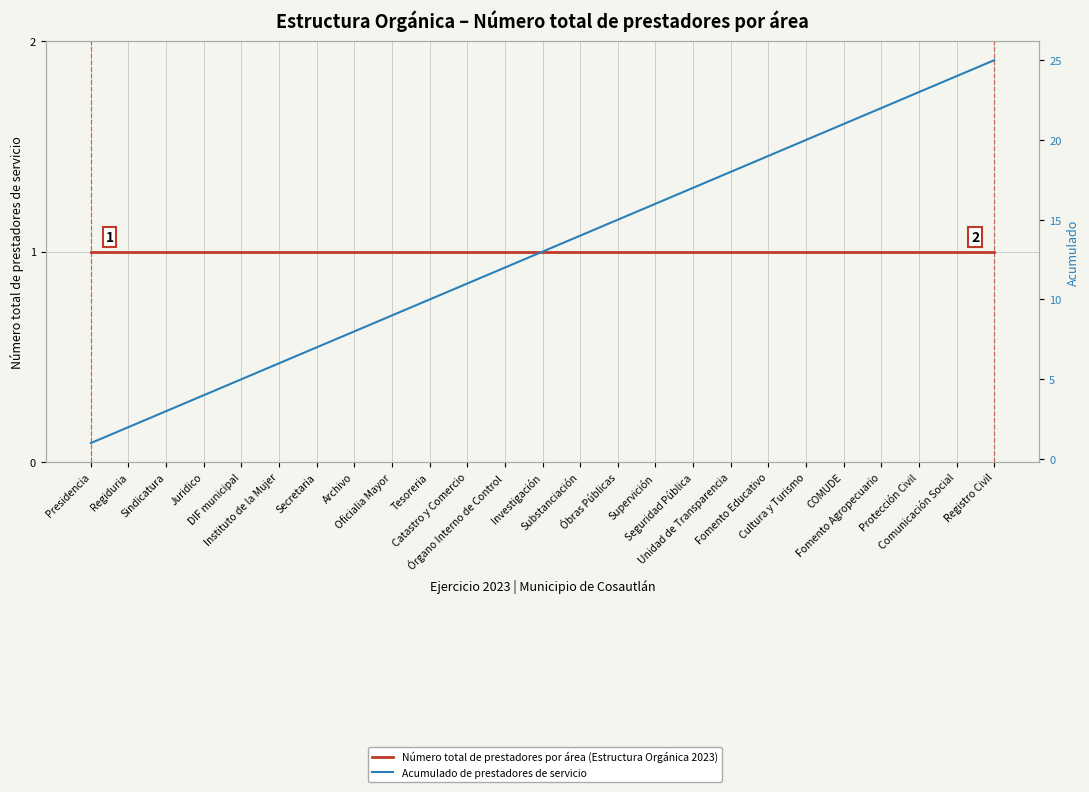

The Acumulado de prestadores de servicio series shows 24 at Supervición. True or false?

False